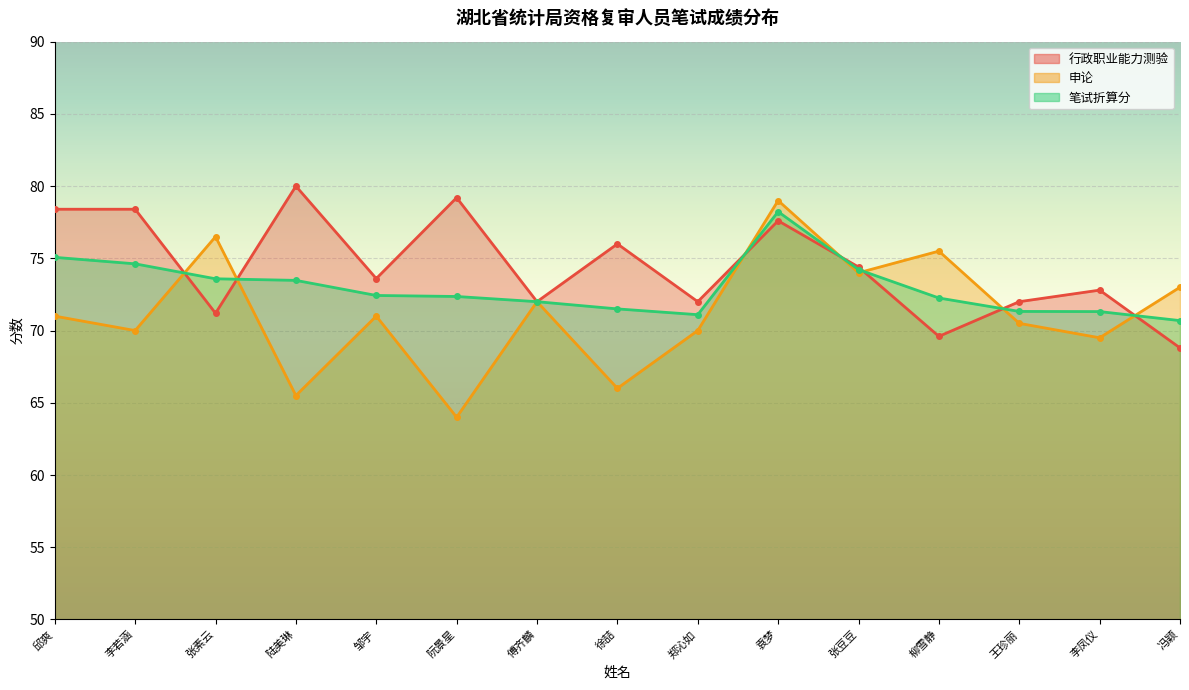

Rank the series by their maximum value, from highest to lowest.

行政职业能力测验, 申论, 笔试折算分